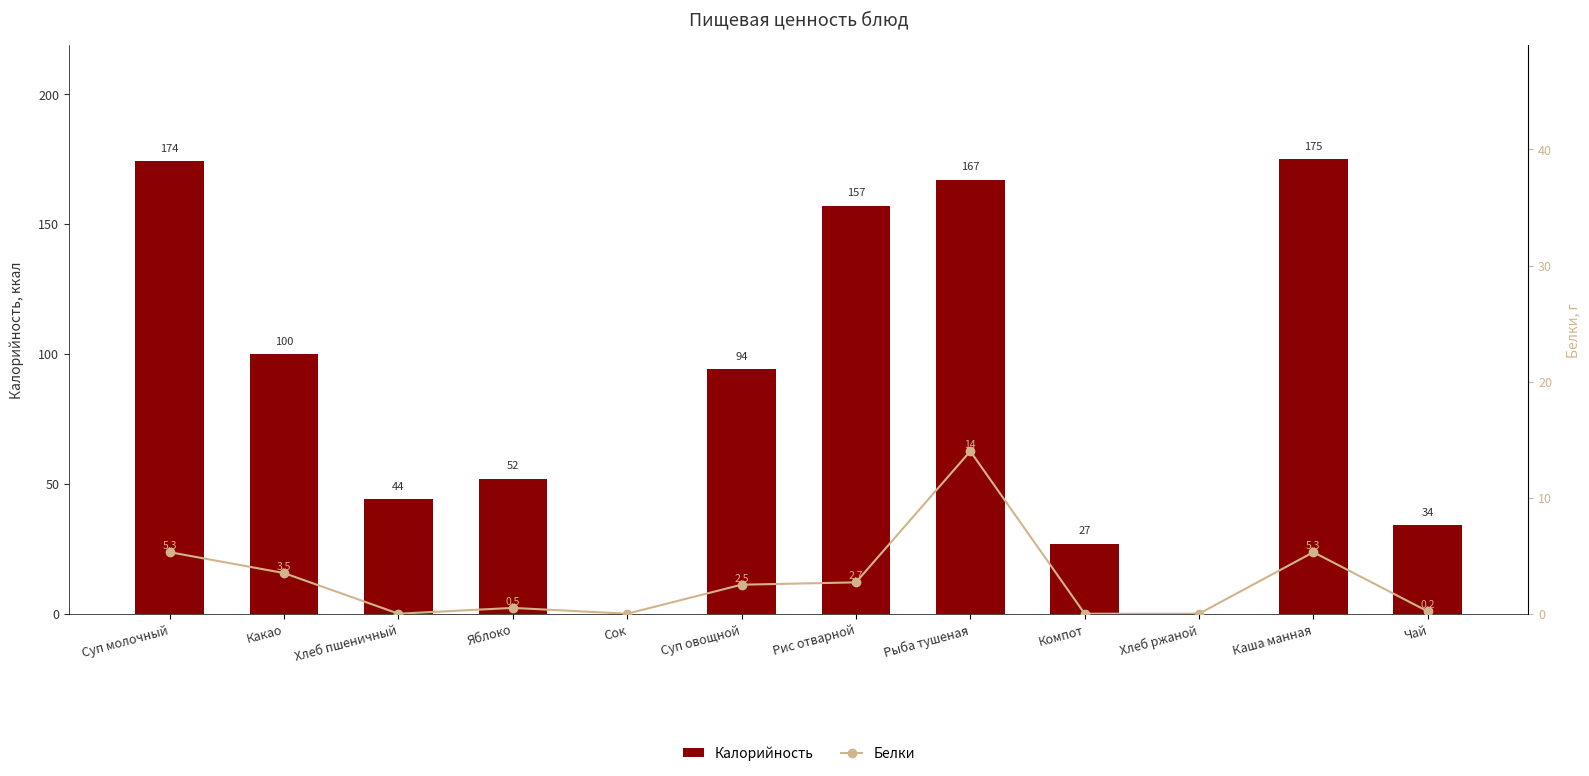

What is the difference between the second highest and minimum values in the Белки series?

5.3